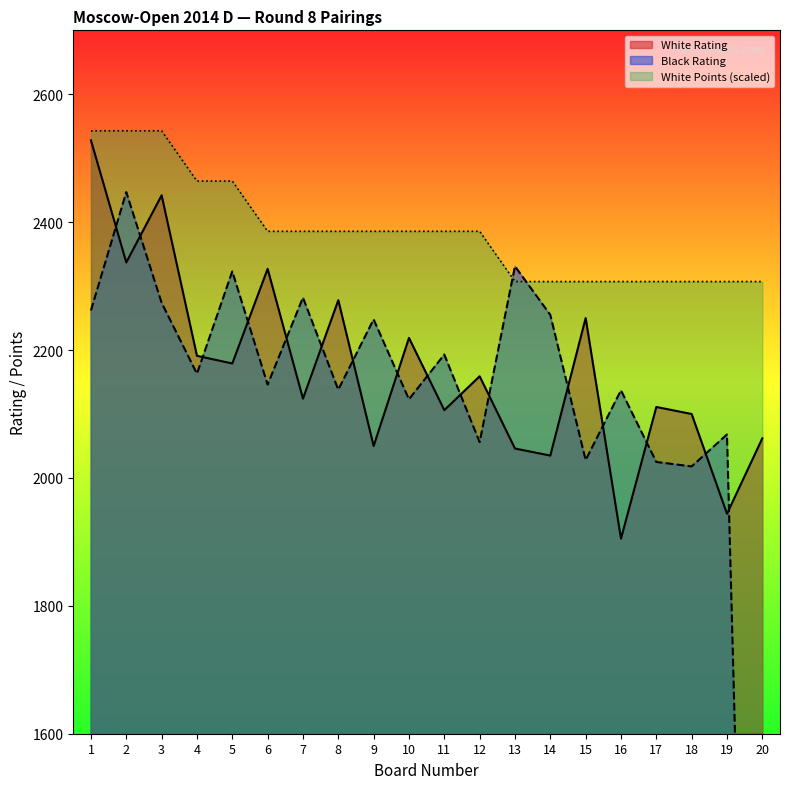

What is the sum of the Black Rating values at 15 and 18?

4046.0